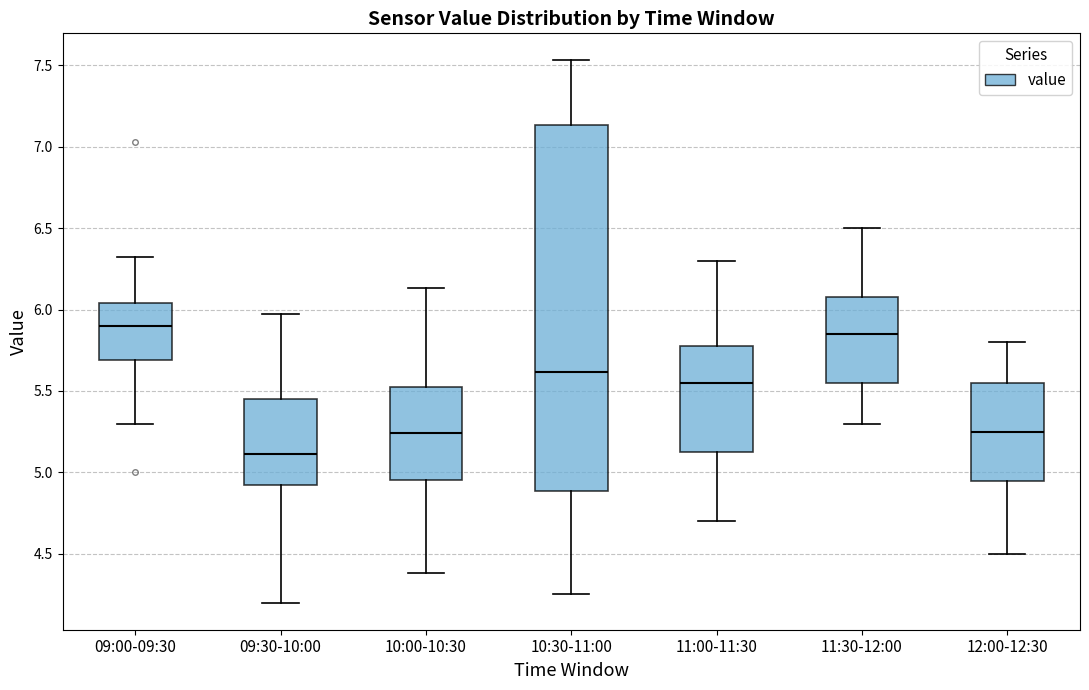

Which box has the lowest median line?

09:30-10:00